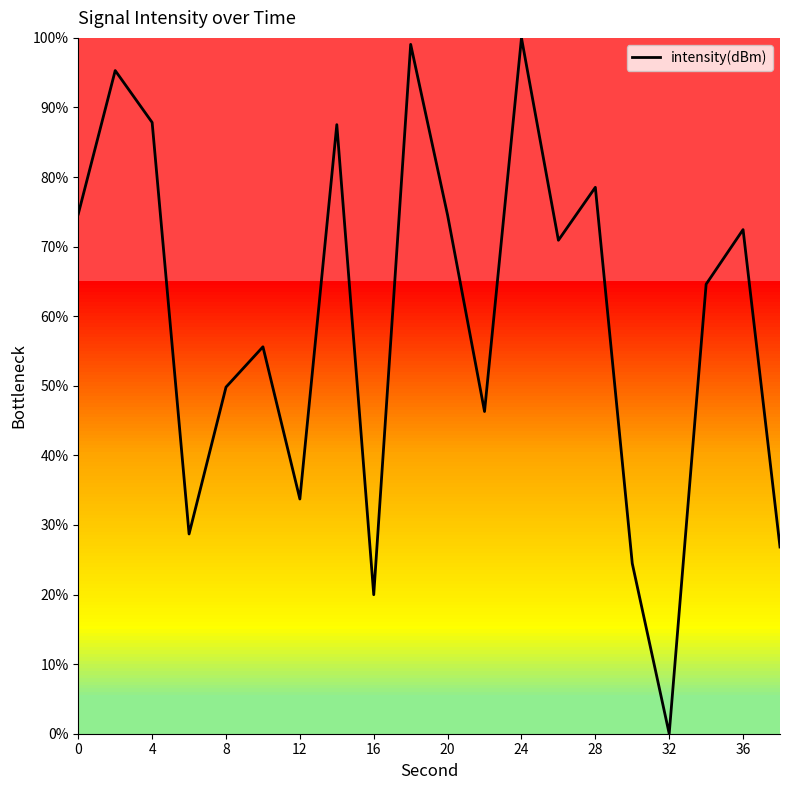

How many values are below 70?

10